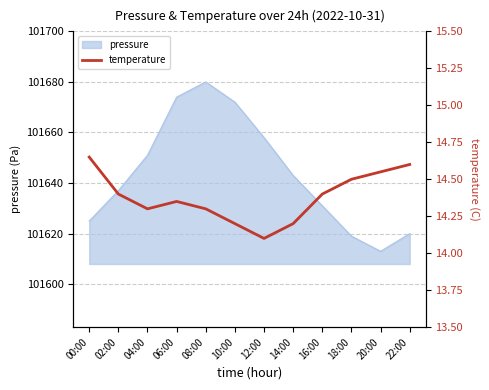

True or false: the data shows 14.5 at 18:00.

True